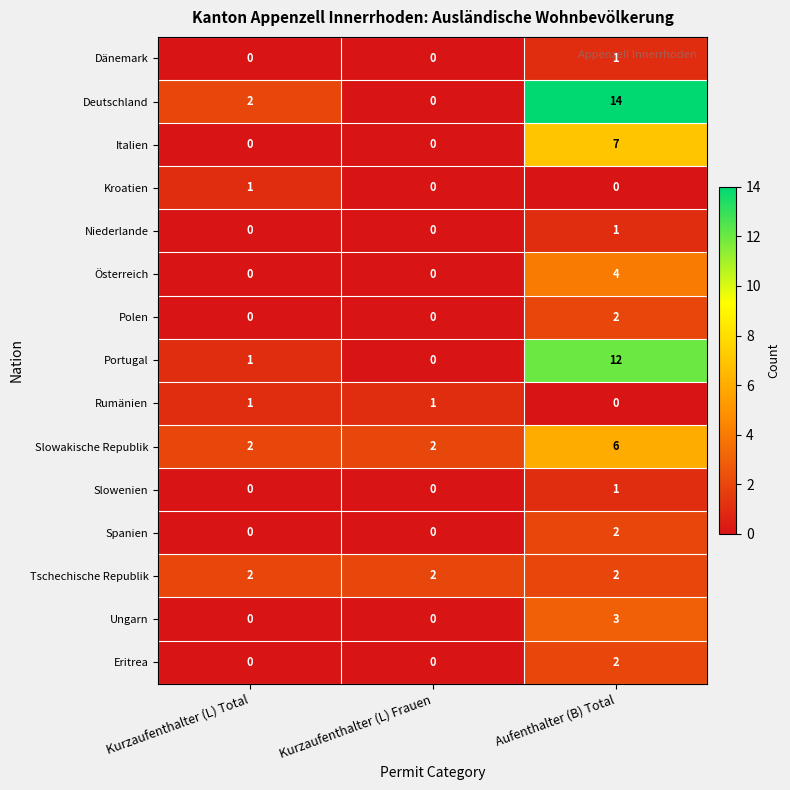

Which label corresponds to the largest value in the chart?

Aufenthalter (B) Total